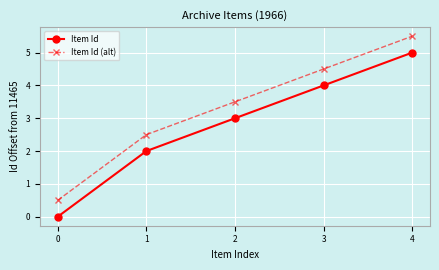

Read the Item Id value at 1.

2.0